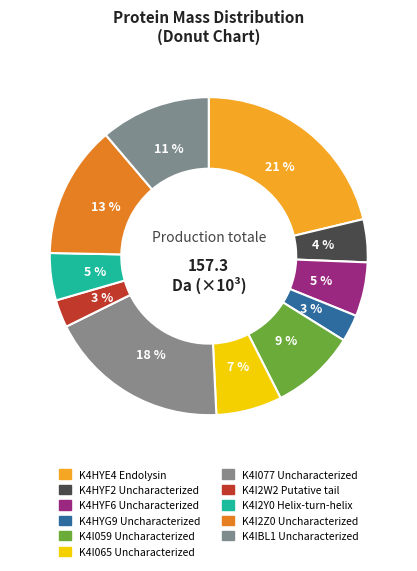

How many slices are in this pie chart?

11